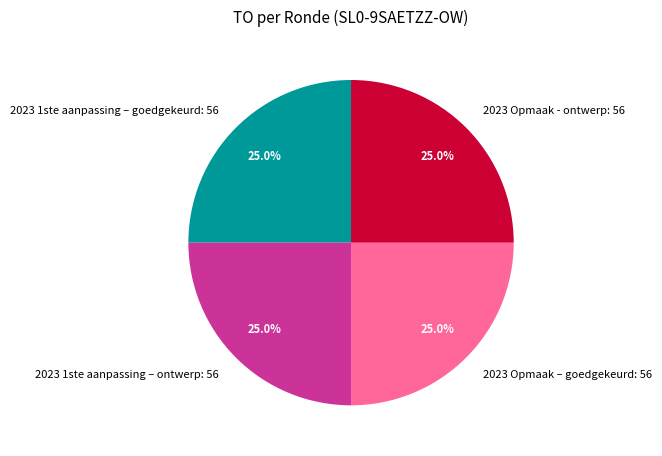

Does 2023 1ste aanpassing – goedgekeurd: 56 account for over 50% of the chart?

No